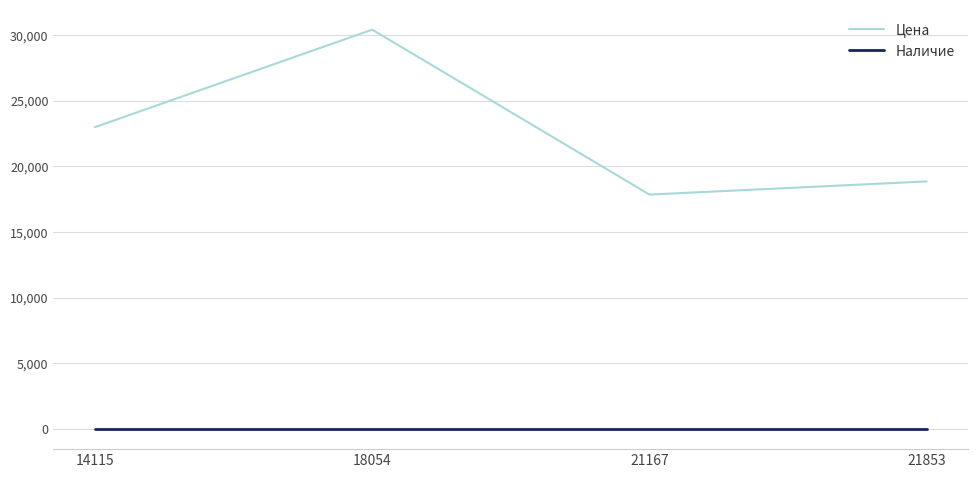

Reading right to left, what are all the values shown in this chart?

Цена: 21853=18854	21167=17852	18054=30405	14115=22984
Наличие: 21853=0	21167=0	18054=0	14115=0